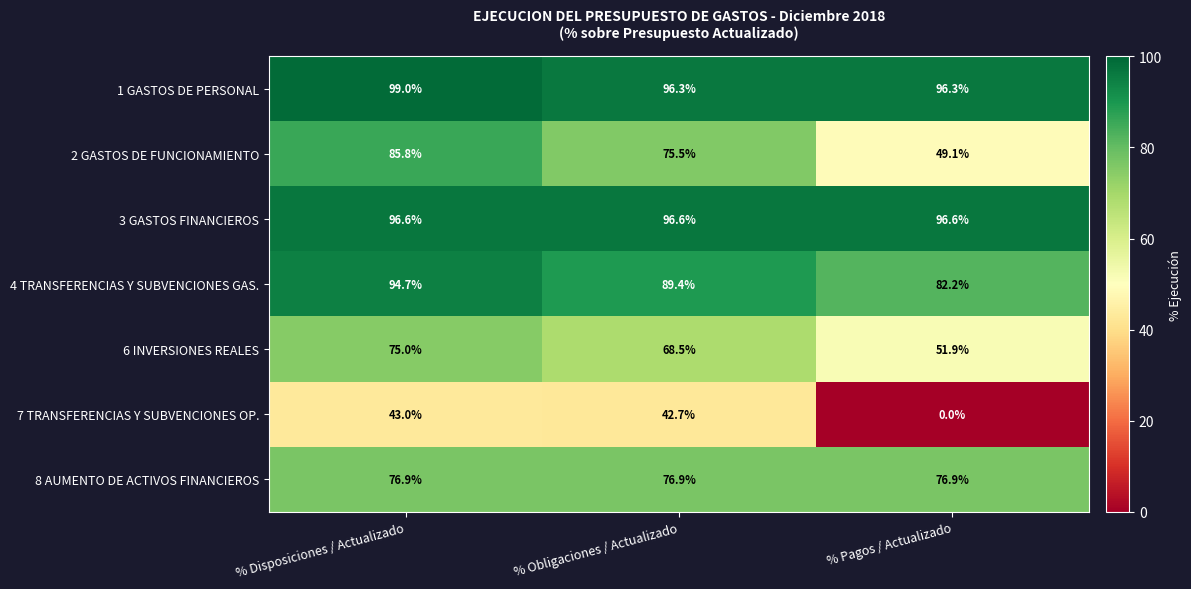

What value does the 1 GASTOS DE PERSONAL series have at % Pagos / Actualizado?

96.3